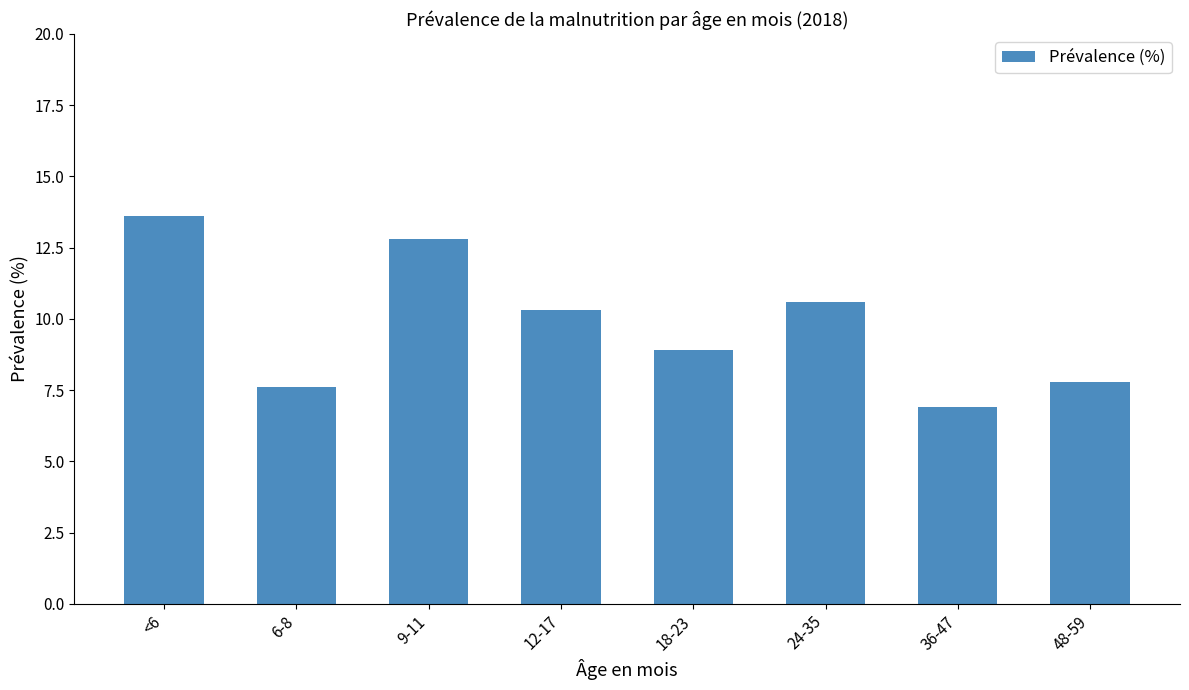

What is the minimum value shown in the chart?

6.9